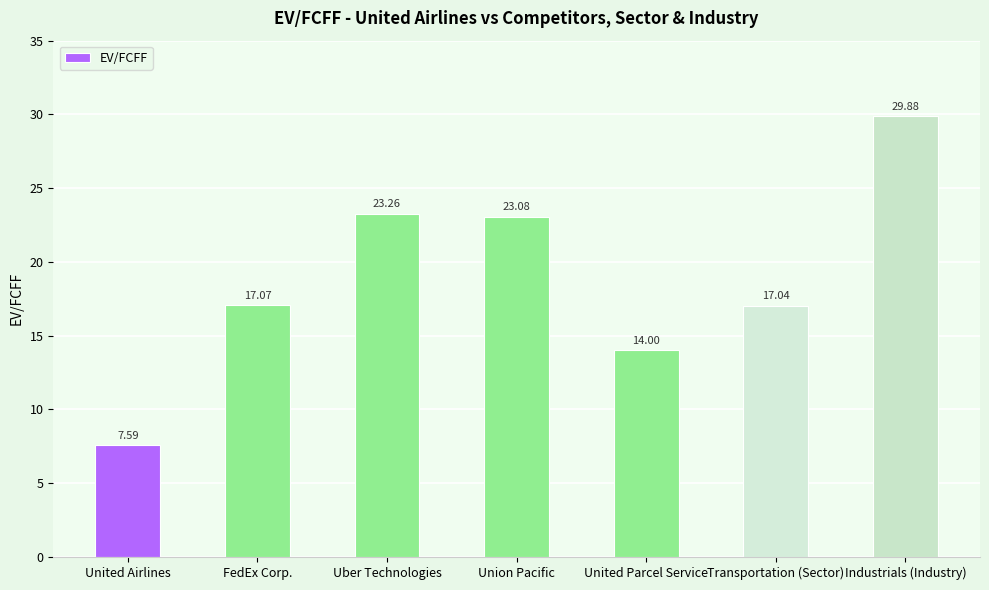

How many values are below 17?

2